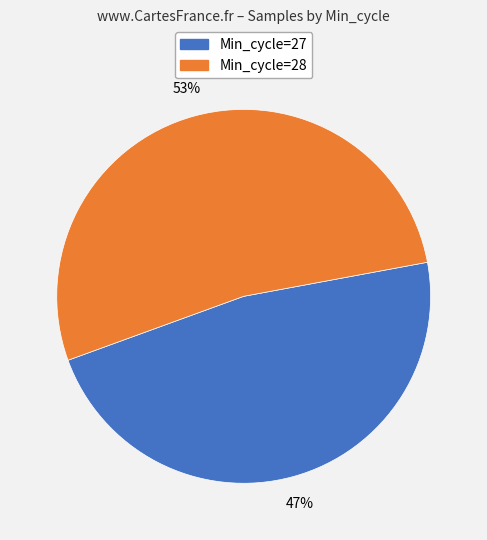

To the nearest percent, what is the average slice percentage?

50%